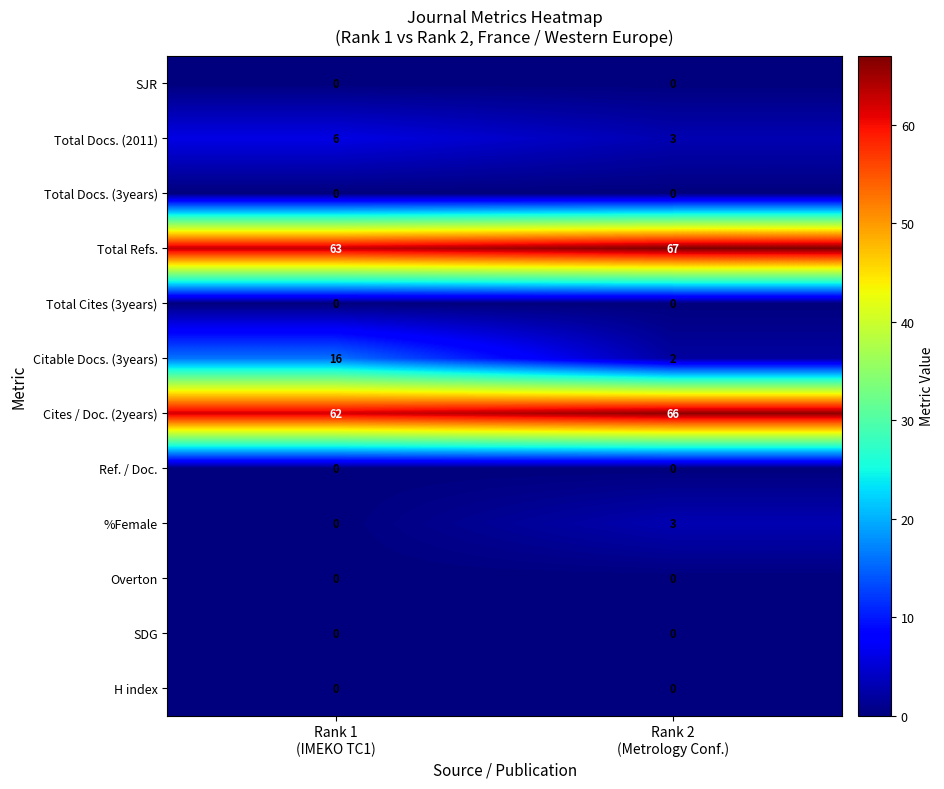

What is the sum of all Cites / Doc. (2years) values?

128